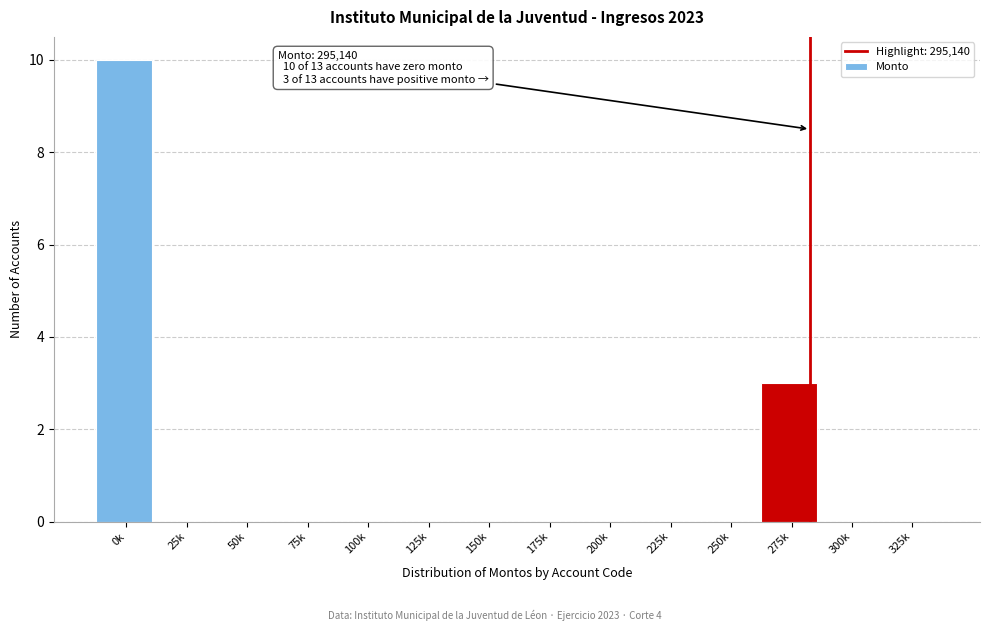

Reading left to right, list all the values displayed in this chart.

0k=10	25k=0	50k=0	75k=0	100k=0	125k=0	150k=0	175k=0	200k=0	225k=0	250k=0	275k=3	300k=0	325k=0